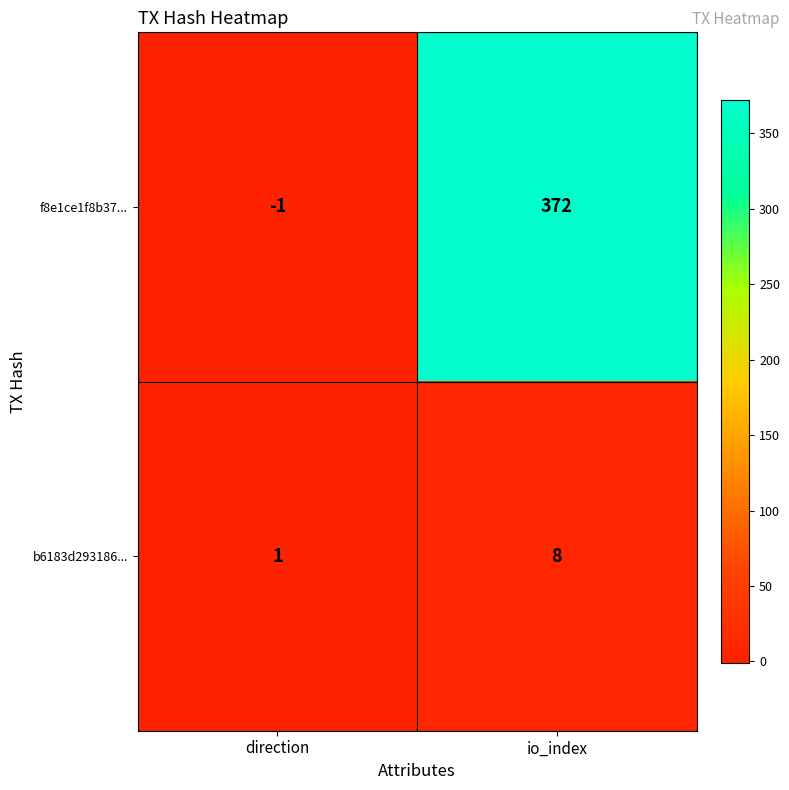

How many values in f8e1ce1f8b37... are above zero?

1